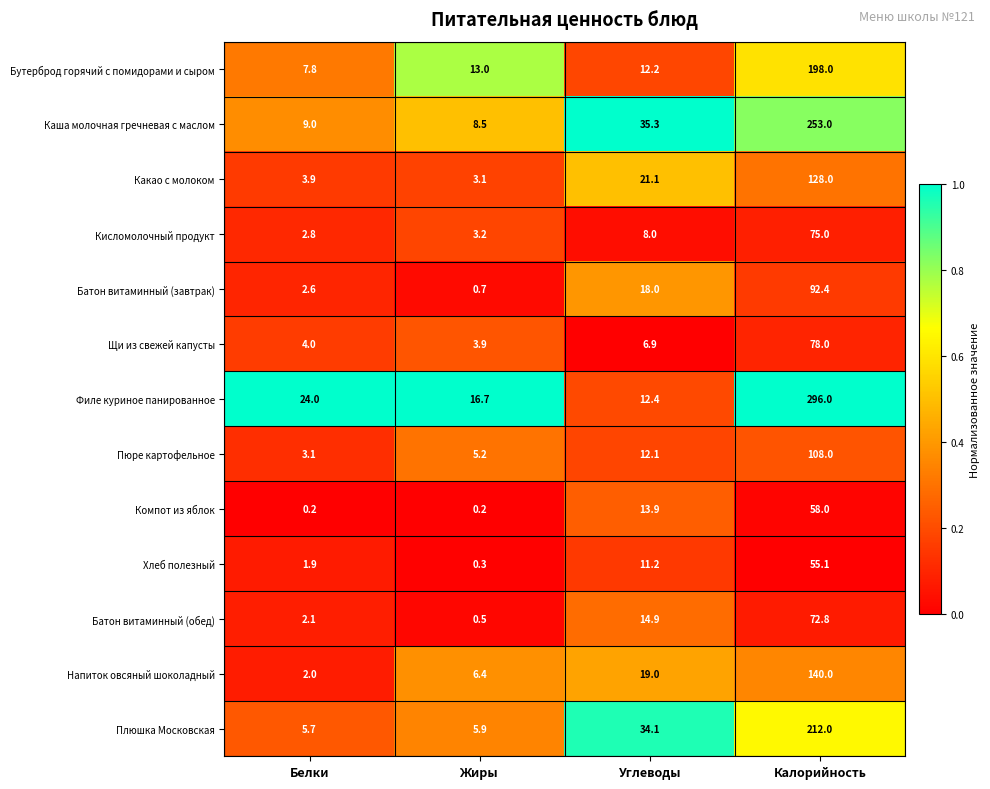

True or false: Напиток овсяный шоколадный has a value of 11.0 at Жиры.

False